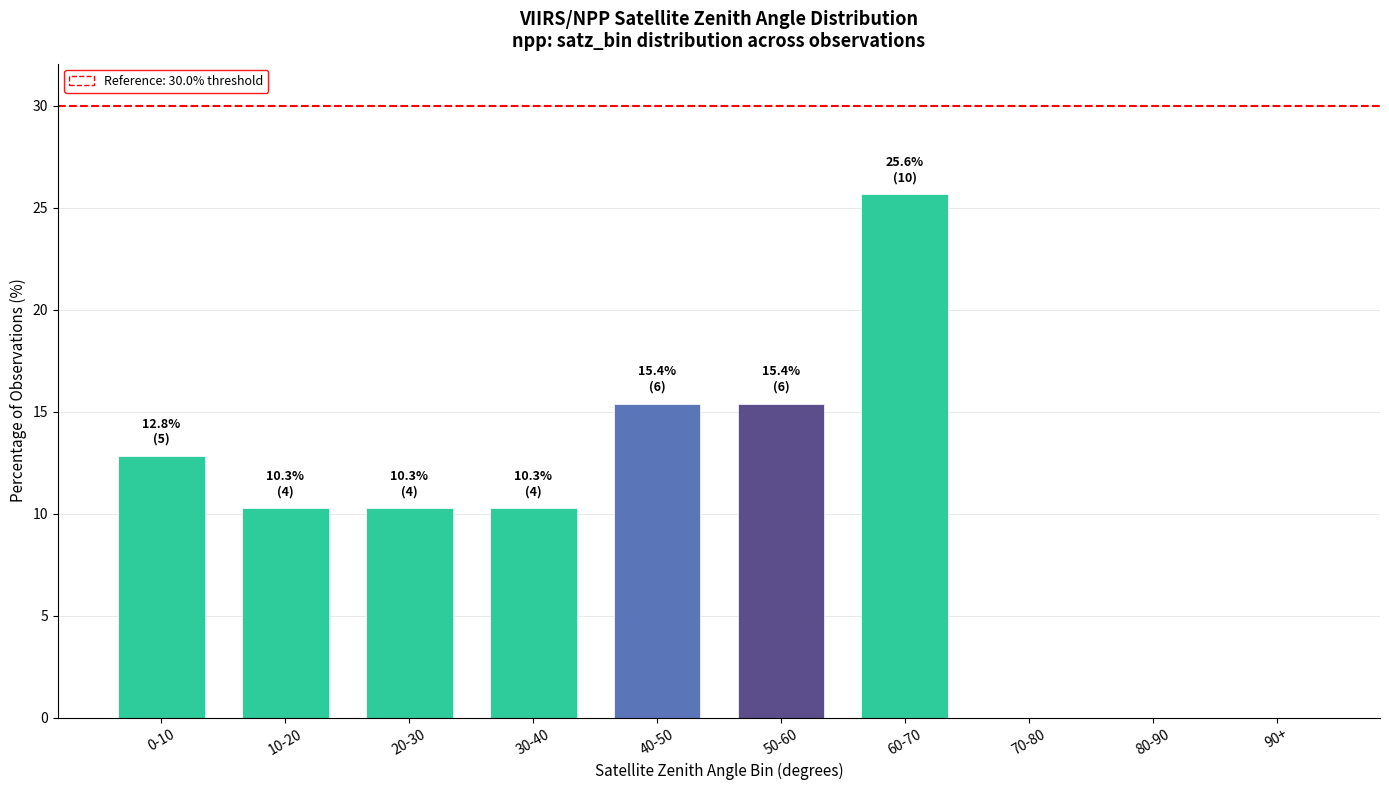

What is the sum of all values?

100.0